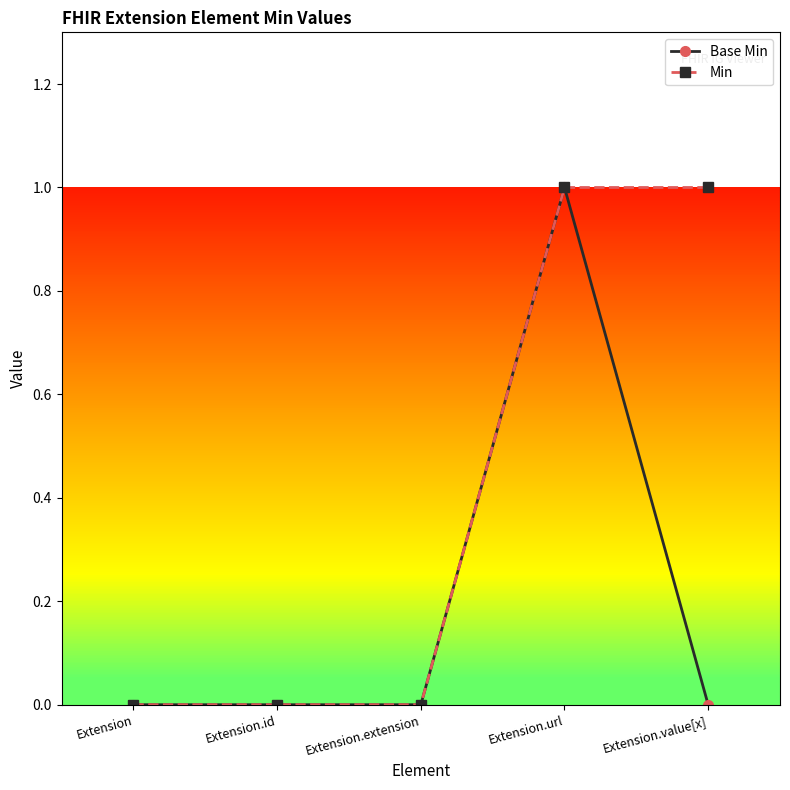

At Extension.value[x], list the series in order from largest to smallest.

Min, Base Min